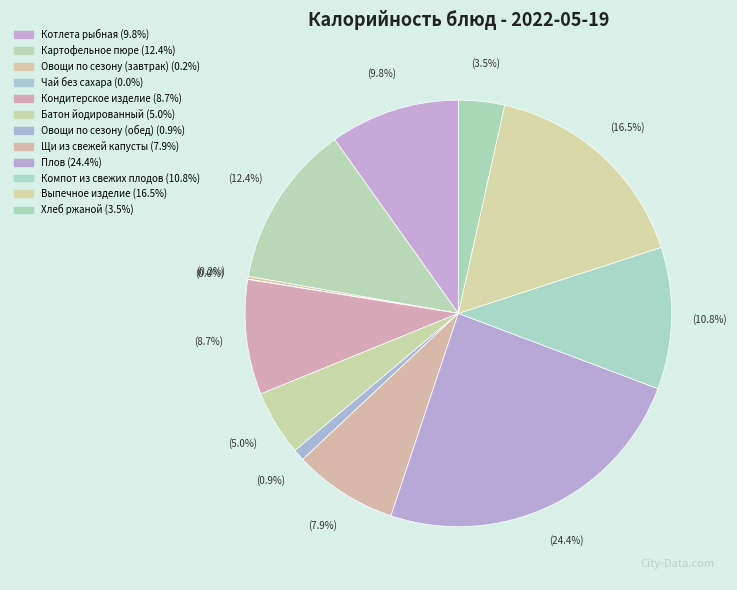

What is the total percentage of Выпечное изделие and Плов?

40.9%